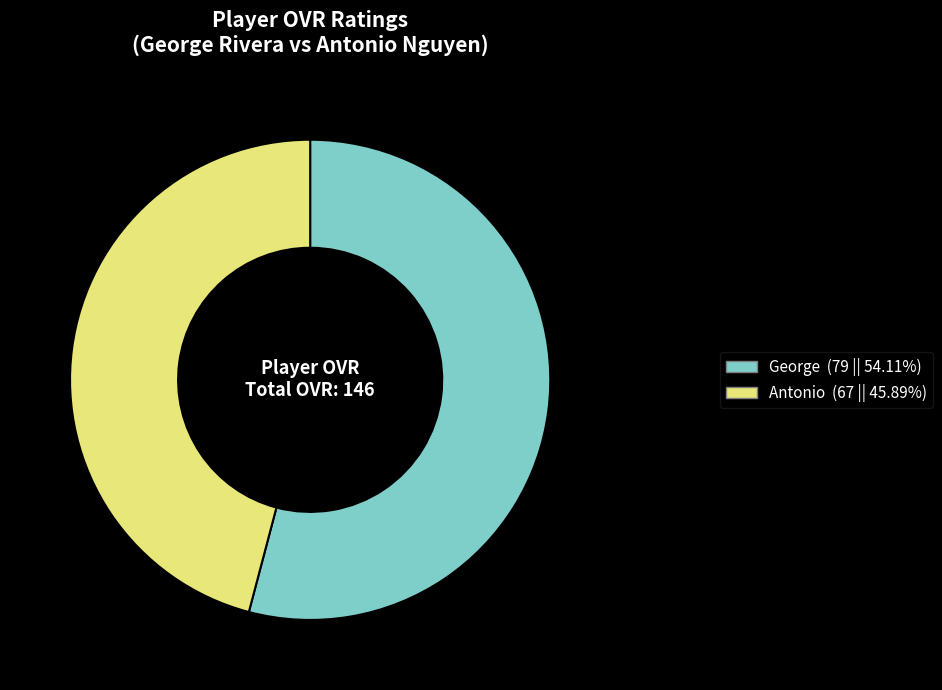

Count the number of slices in the pie.

2